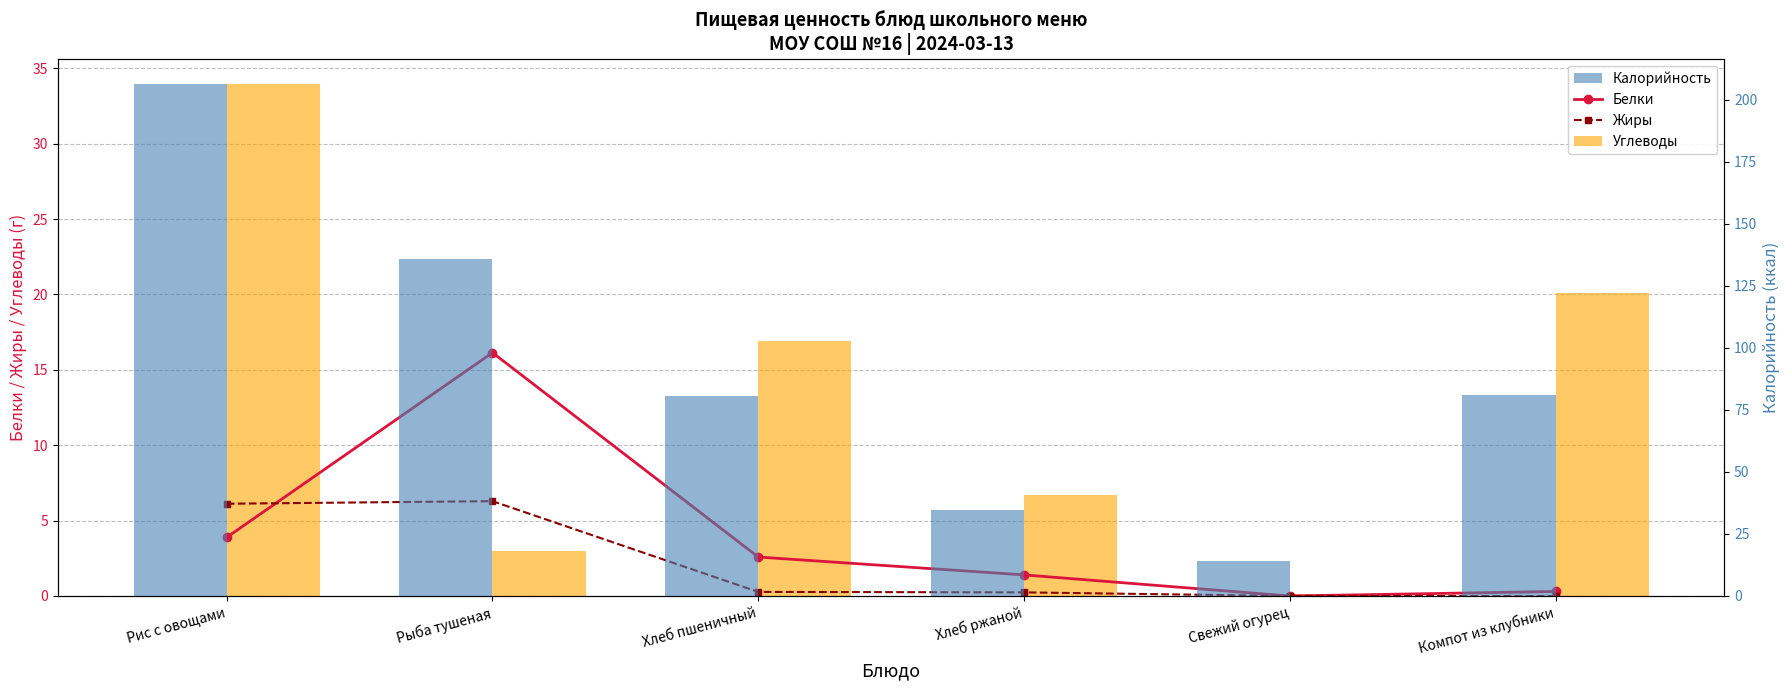

What position from the left is Компот из клубники?

6